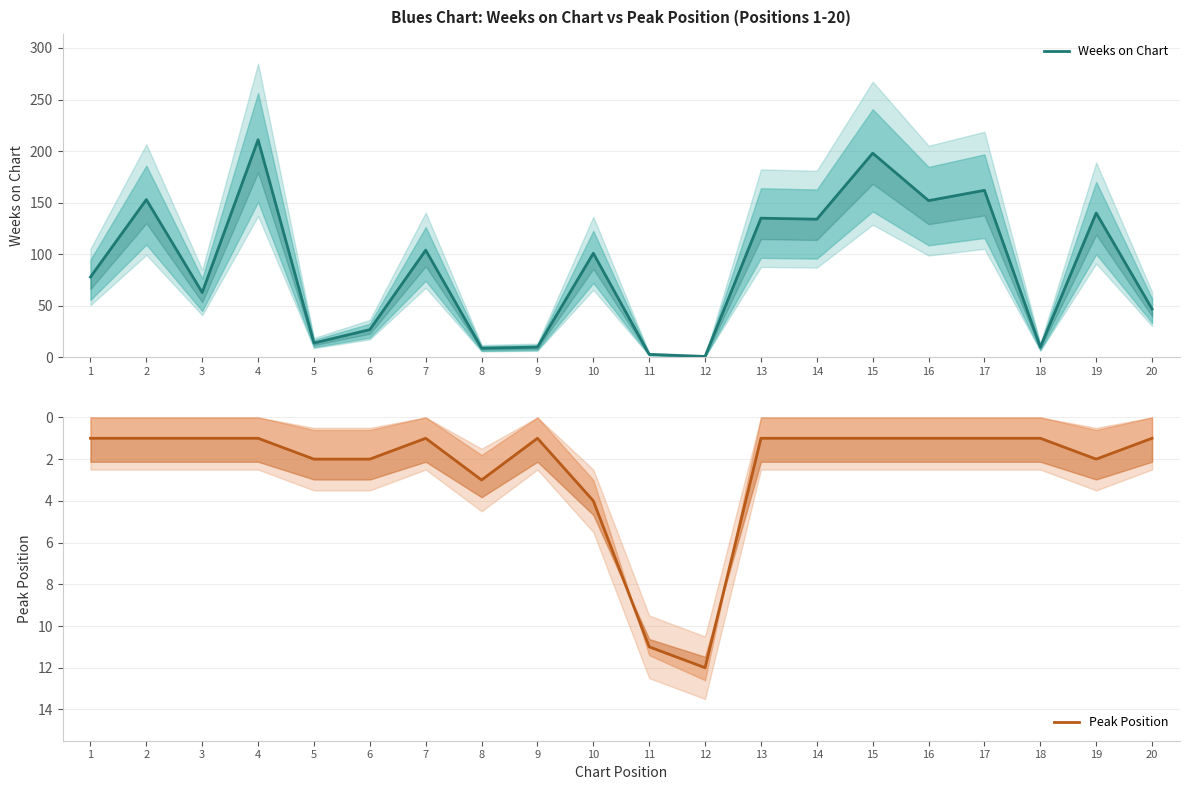

At which category is the sum across all series the highest?

4